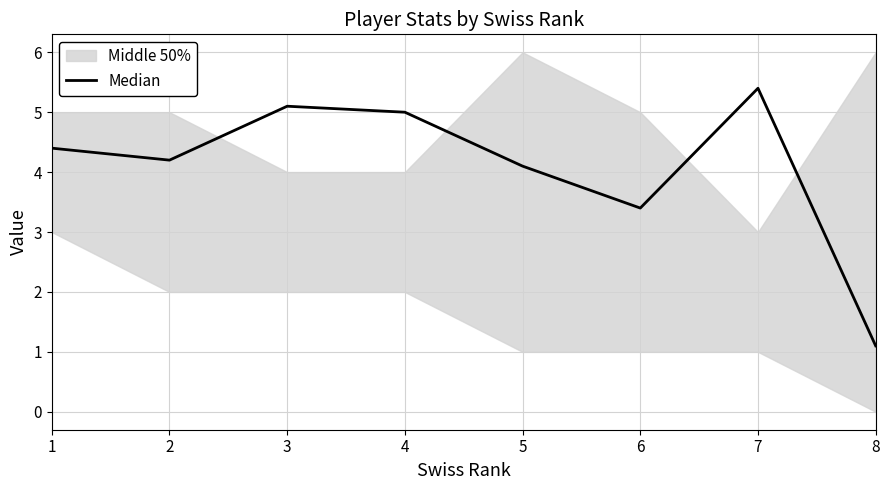

Rank the categories by value from lowest to highest.

8, 6, 5, 2, 1, 4, 3, 7